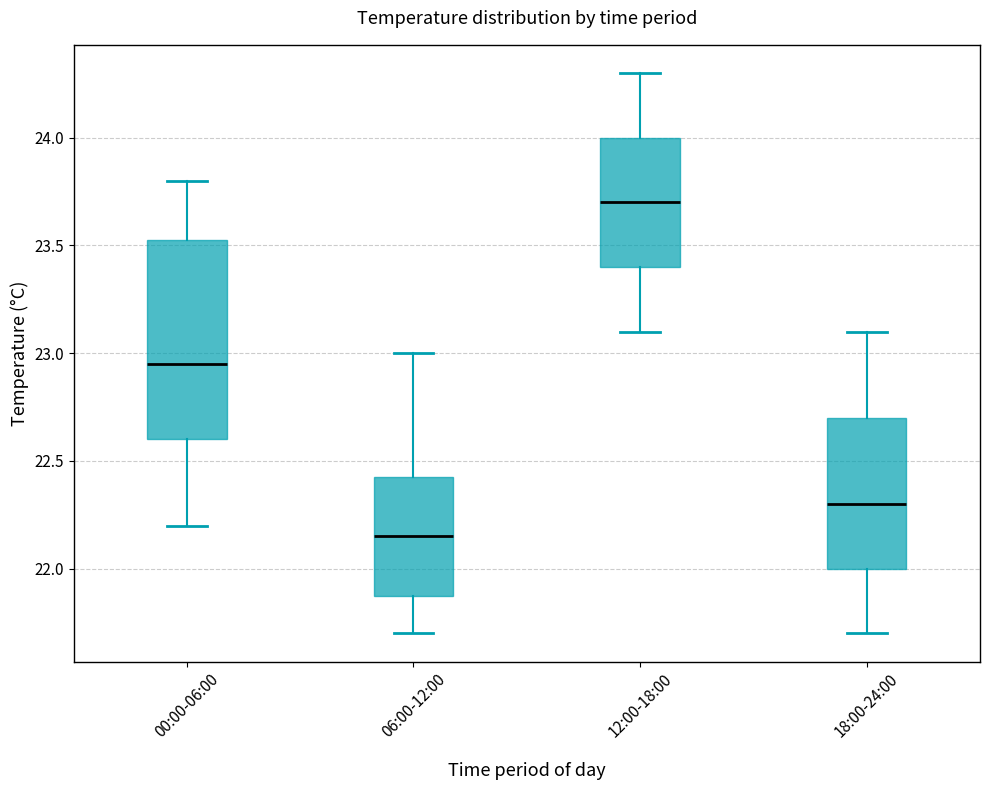

Which box is the tallest, from its lower edge to its upper edge?

00:00-06:00